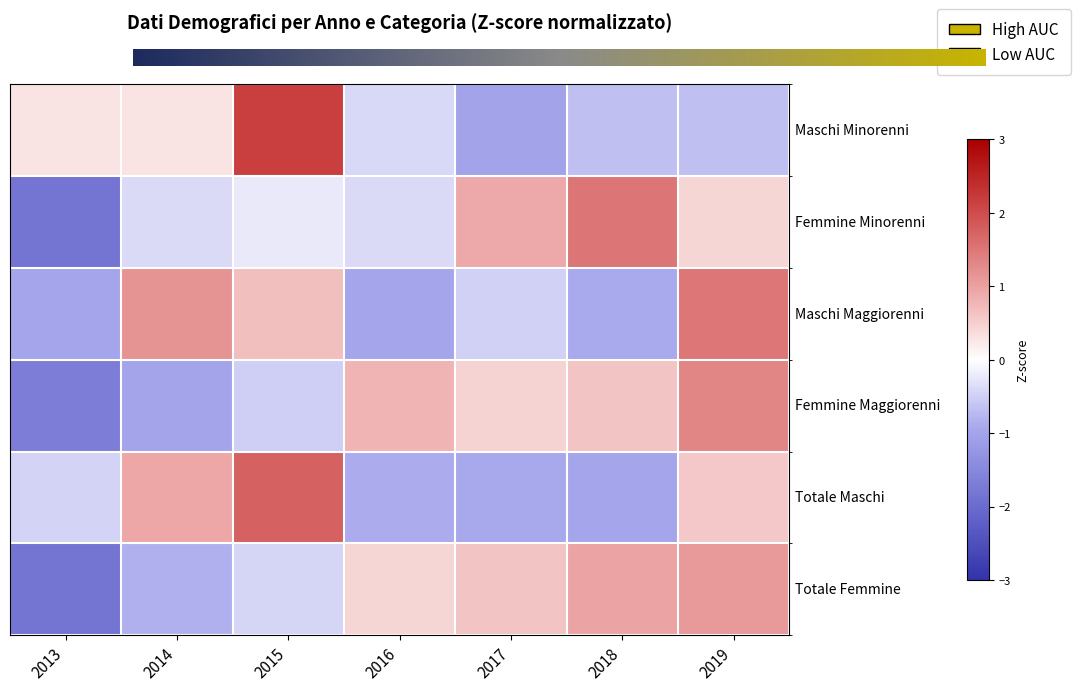

Between 2013 and 2016, which series saw the biggest shift?

Femmine Maggiorenni